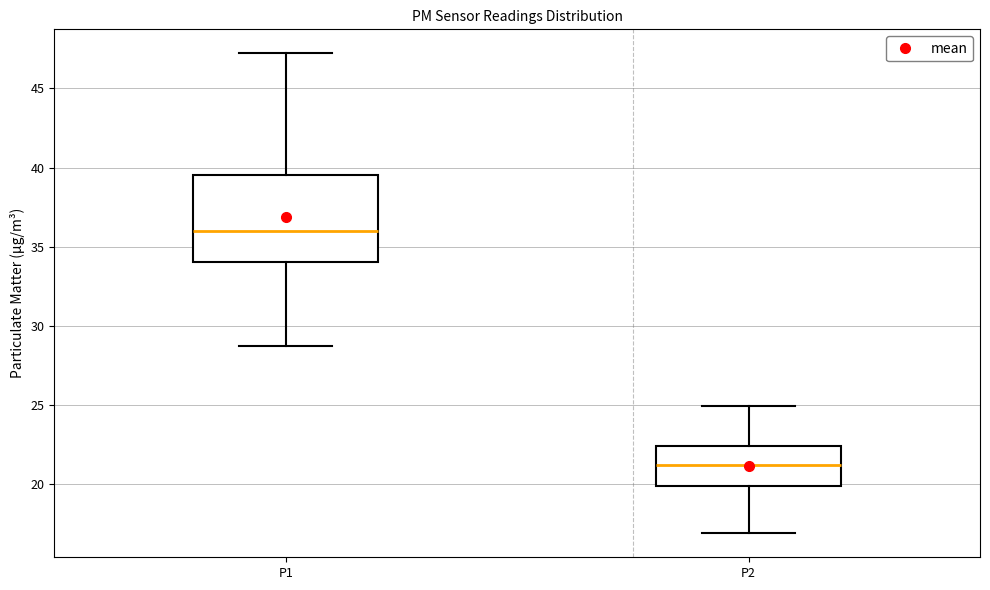

Comparing the boxes themselves (not the whiskers), which one is the tallest?

P1